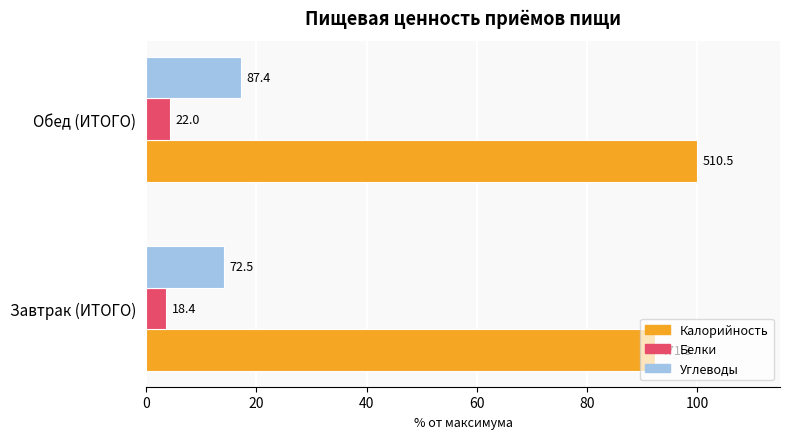

Reading left to right, extract all data points from this chart.

Калорийность: 92.3	100.0
Белки: 3.6	4.3
Углеводы: 14.2	17.1